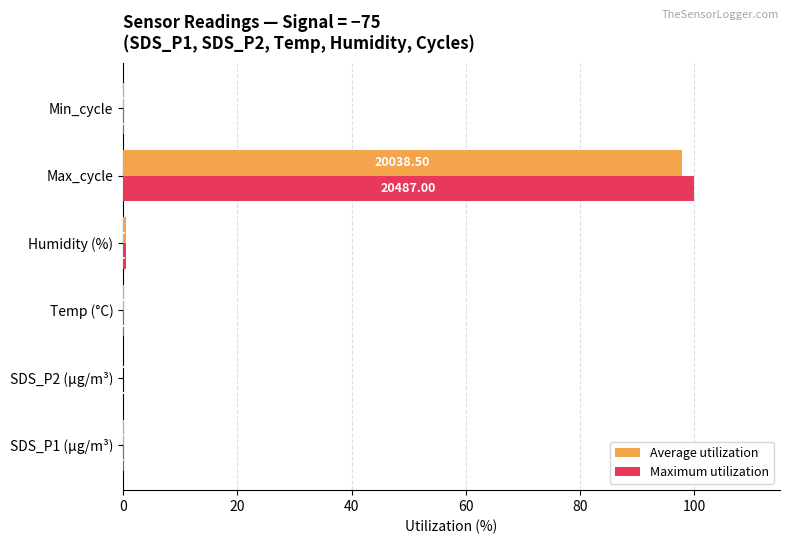

Which series has the largest range (max minus min)?

Maximum utilization